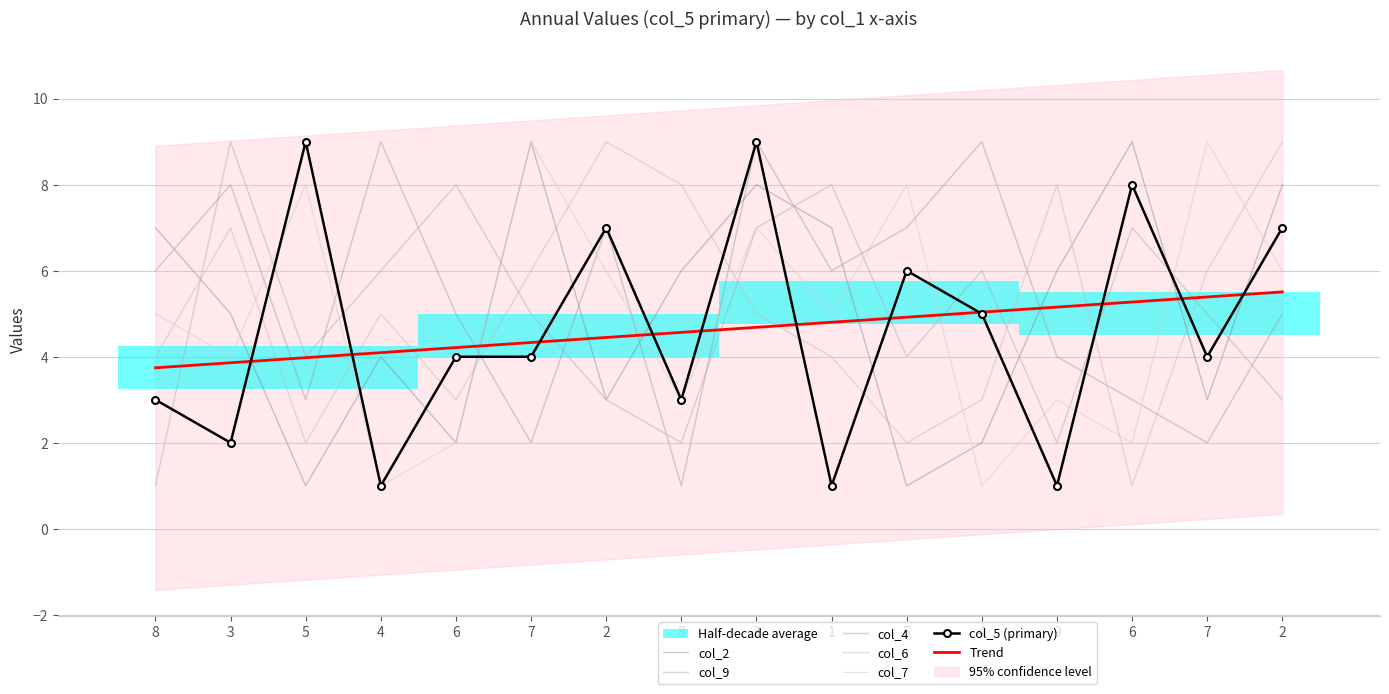

Is the value of col_5 at 1 greater than the value of col_6 at 3?

No